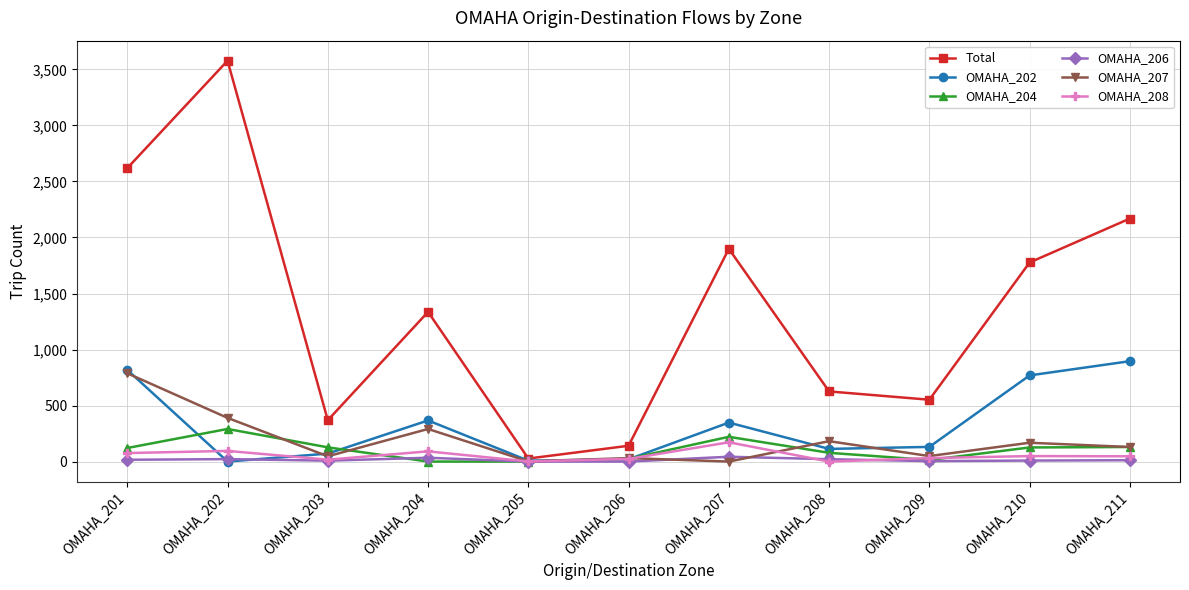

The OMAHA_204 series shows -199 at OMAHA_205. True or false?

False